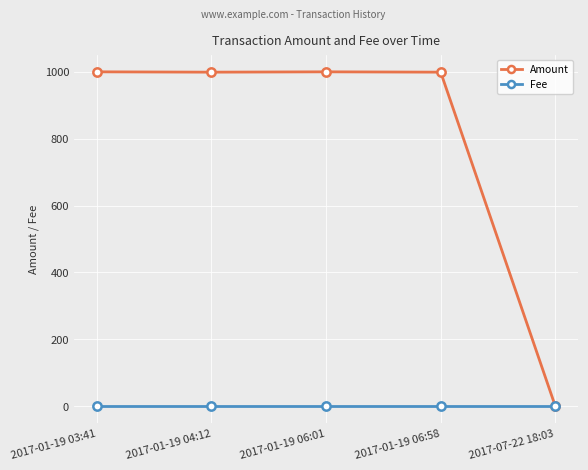

Where does the Amount series first go above 999?

2017-01-19 03:41